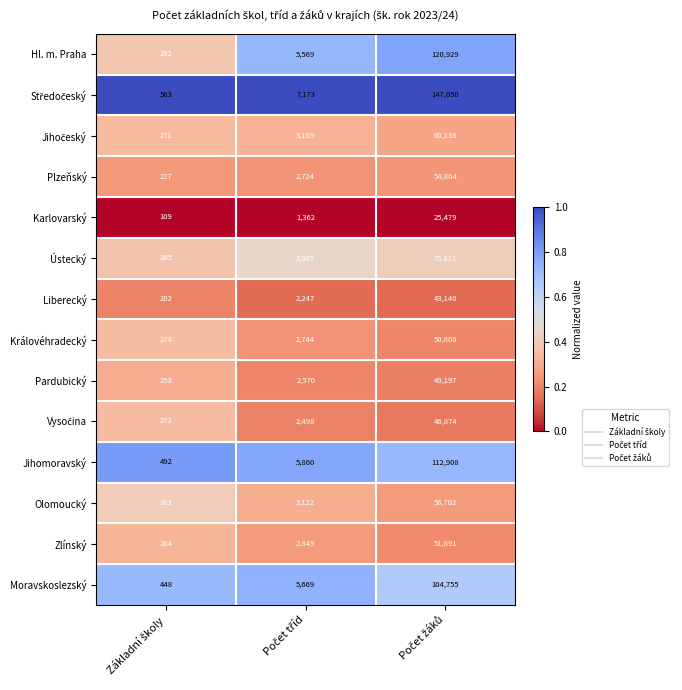

What is the sum of all Plzeňský values?

57815